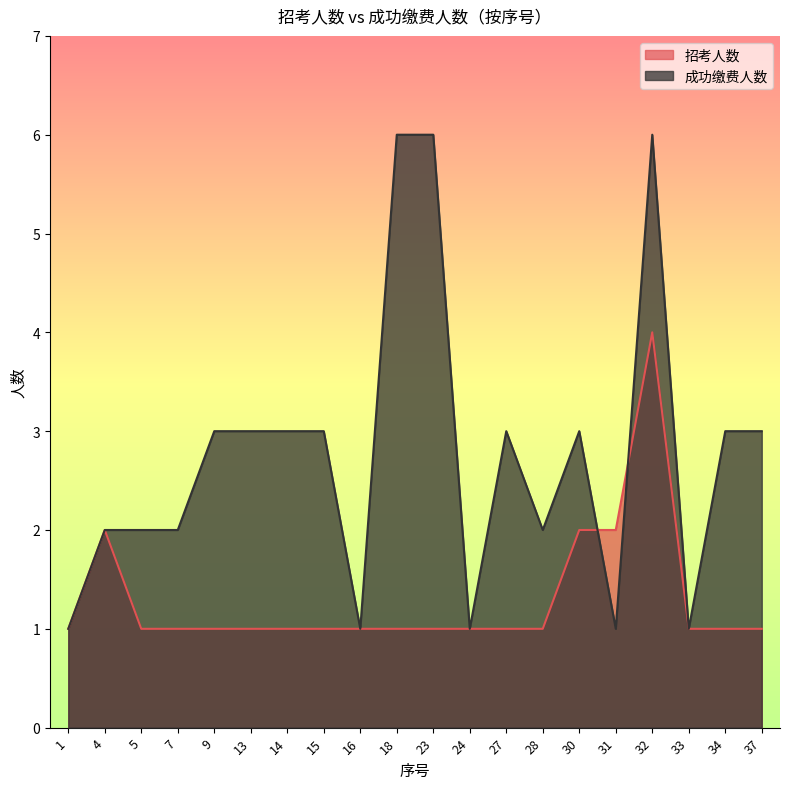

Is the value of 成功缴费人数 at 5 greater than the value of 招考人数 at 15?

Yes